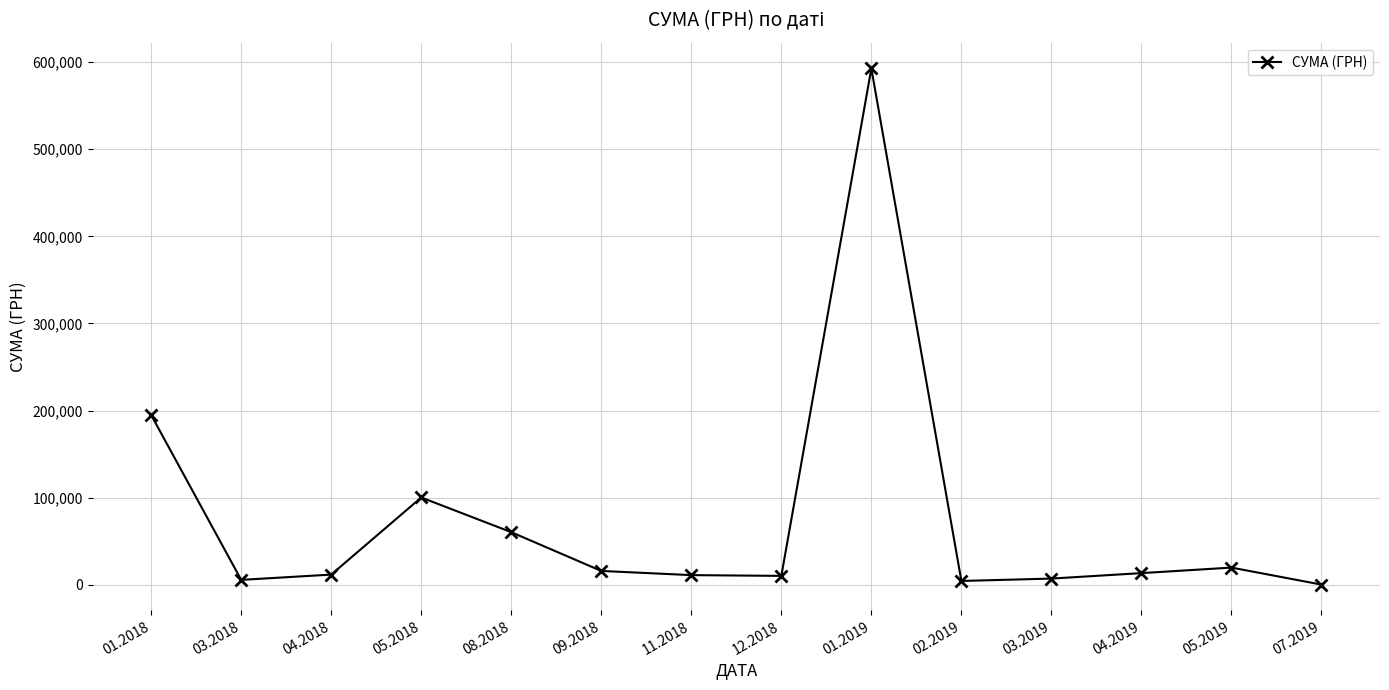

Is it true that the value at 01.2019 is 592556.2?

True